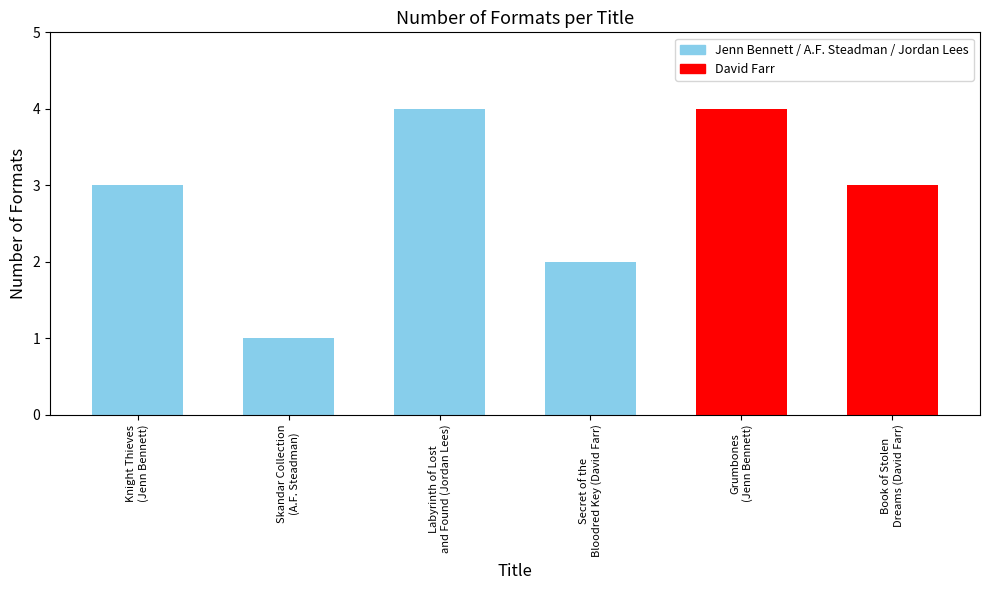

Reading left to right, extract all data points from this chart.

3	1	4	2	4	3